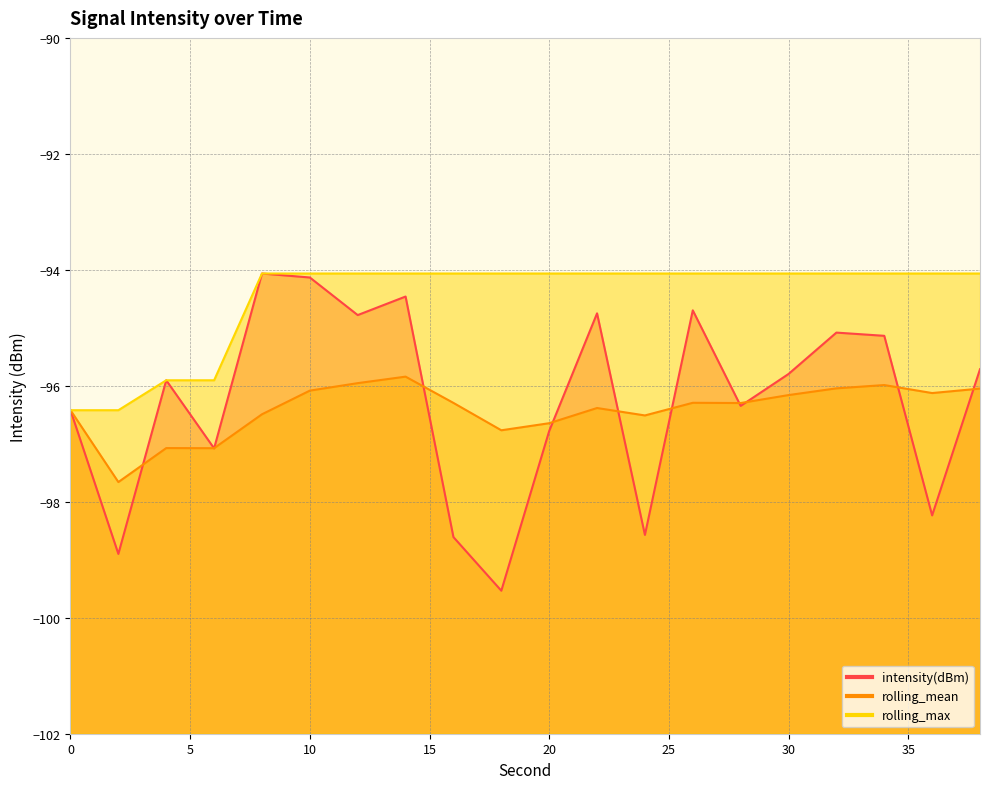

At which label does rolling_mean reach its minimum?

2